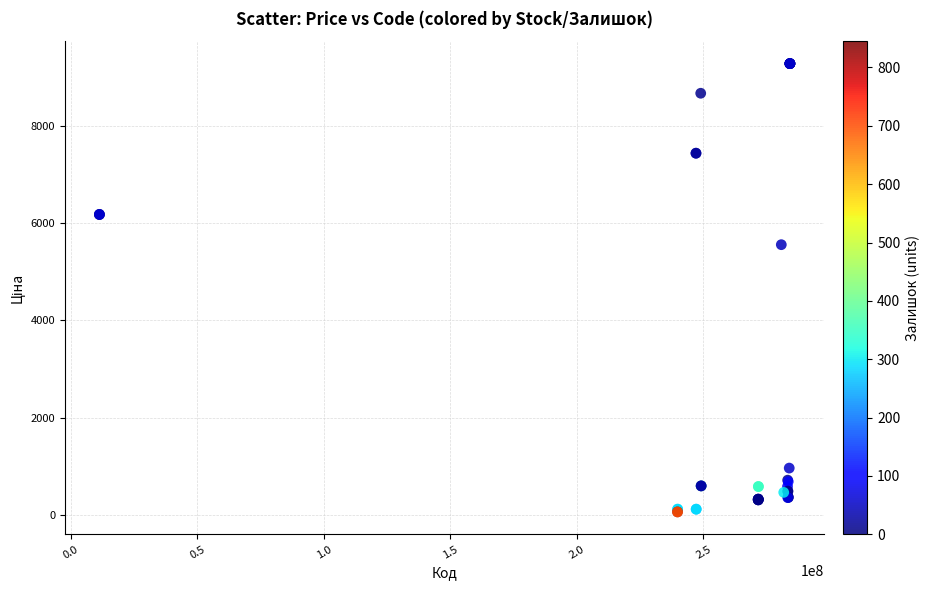

What Y value in the scatter plot is closest to 4673?

5560.3